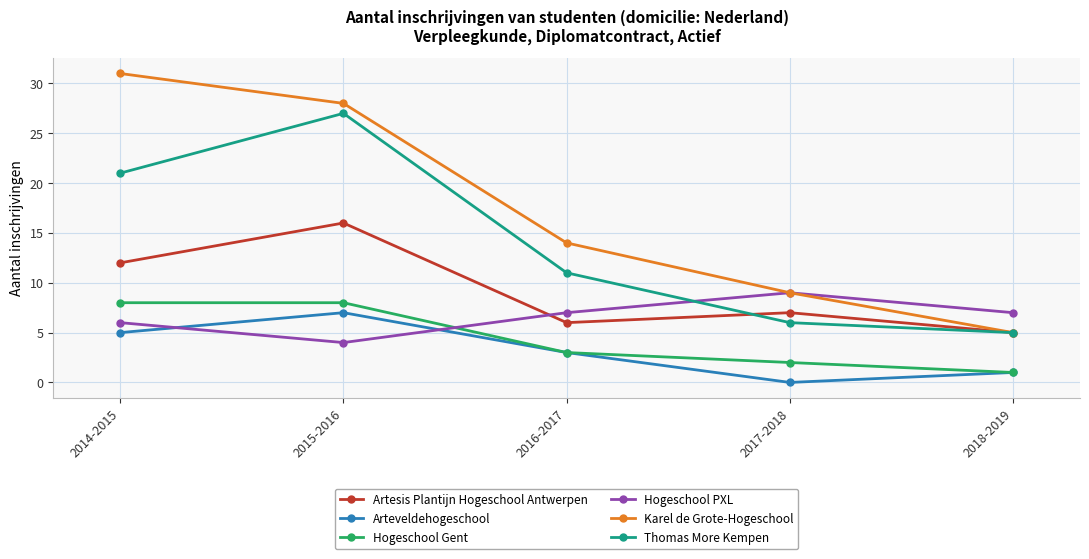

At which category does Hogeschool PXL reach its first local peak?

2017-2018